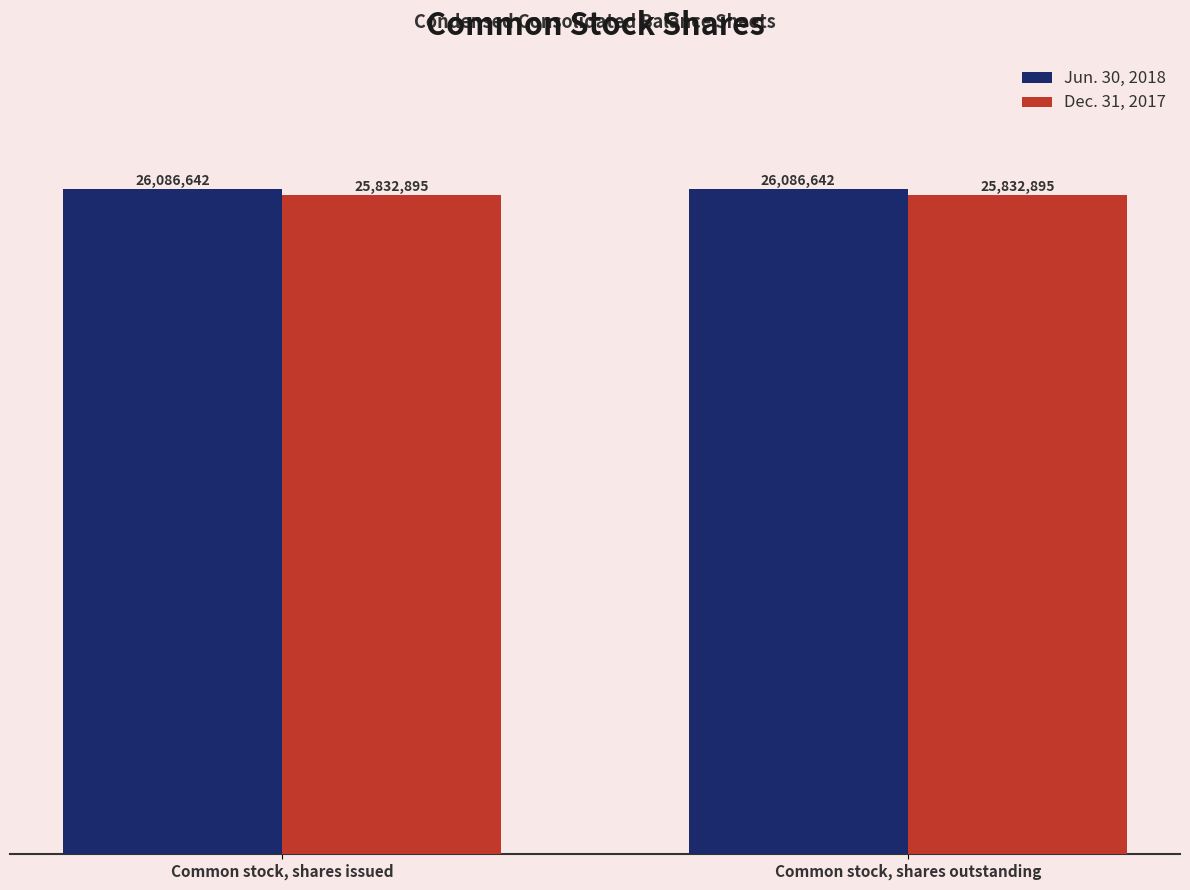

What are all the series names shown in the legend?

Jun. 30, 2018, Dec. 31, 2017